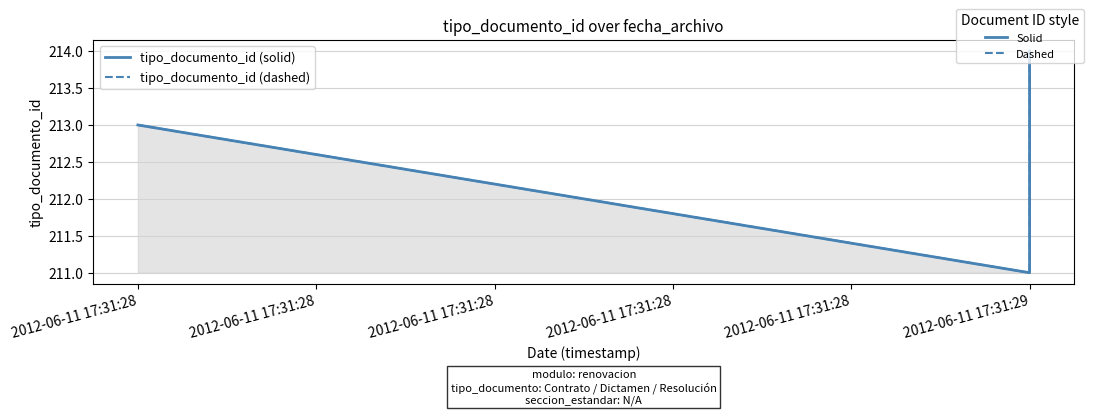

Between 2012-06-11 17:31:29 and 2012-06-11 17:31:29, which is larger?

2012-06-11 17:31:29